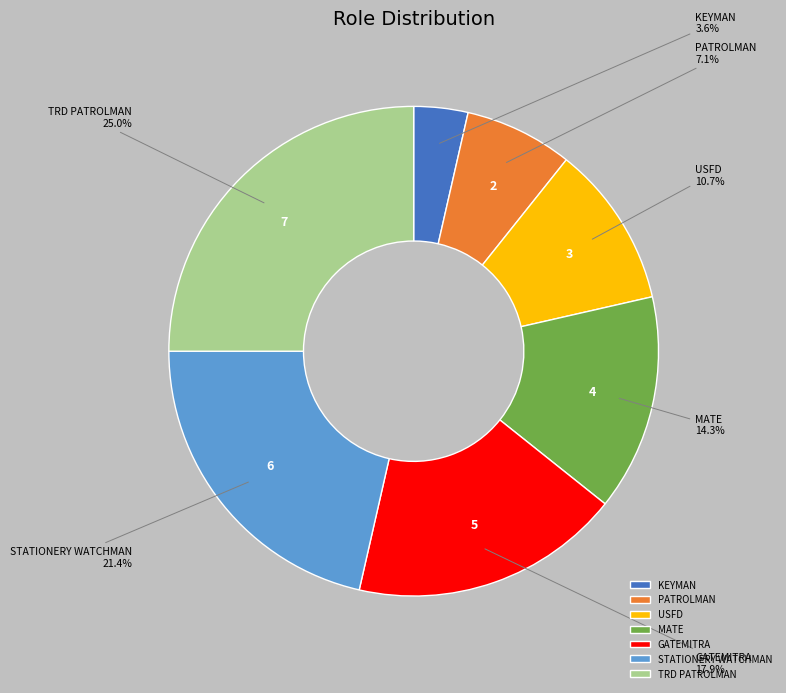

Is it true that STATIONERY WATCHMAN is 15% of the pie?

False